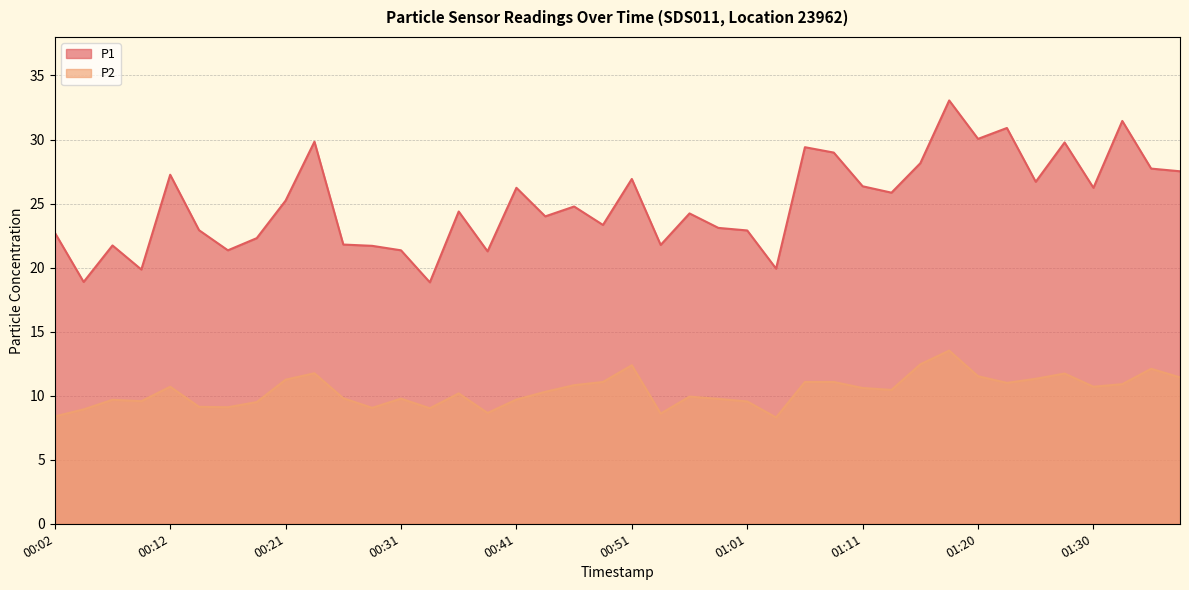

Which category has the lowest value in the P2 series?

01:03